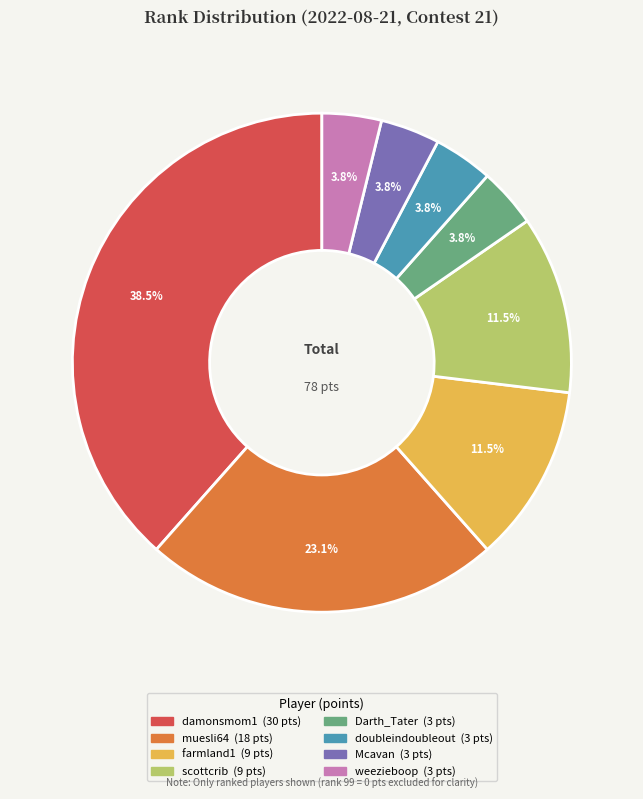

Does any single category account for the majority?

No